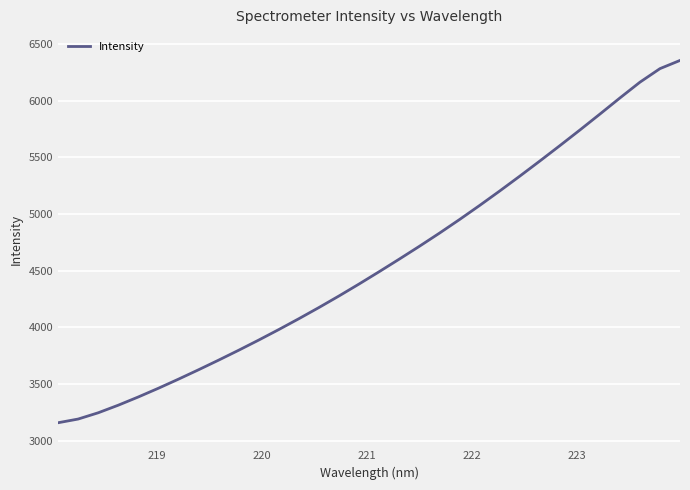

What is the difference between the maximum and minimum values?

3197.3